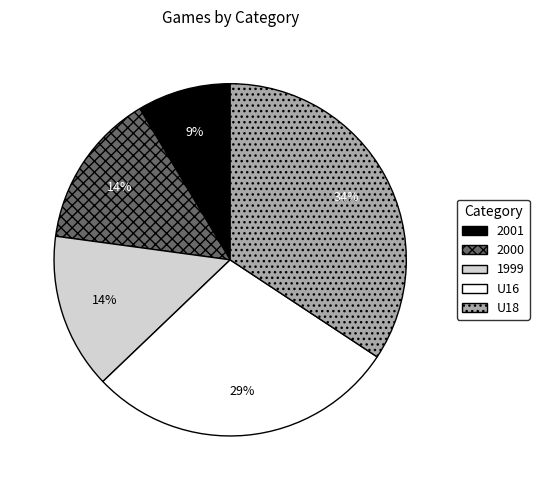

What is the largest slice in the pie chart?

U18